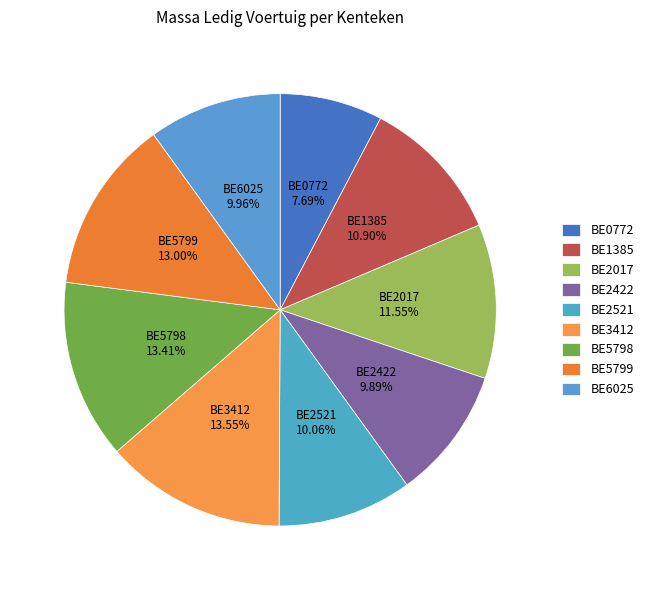

Is it true that BE5798 is 23% of the pie?

False